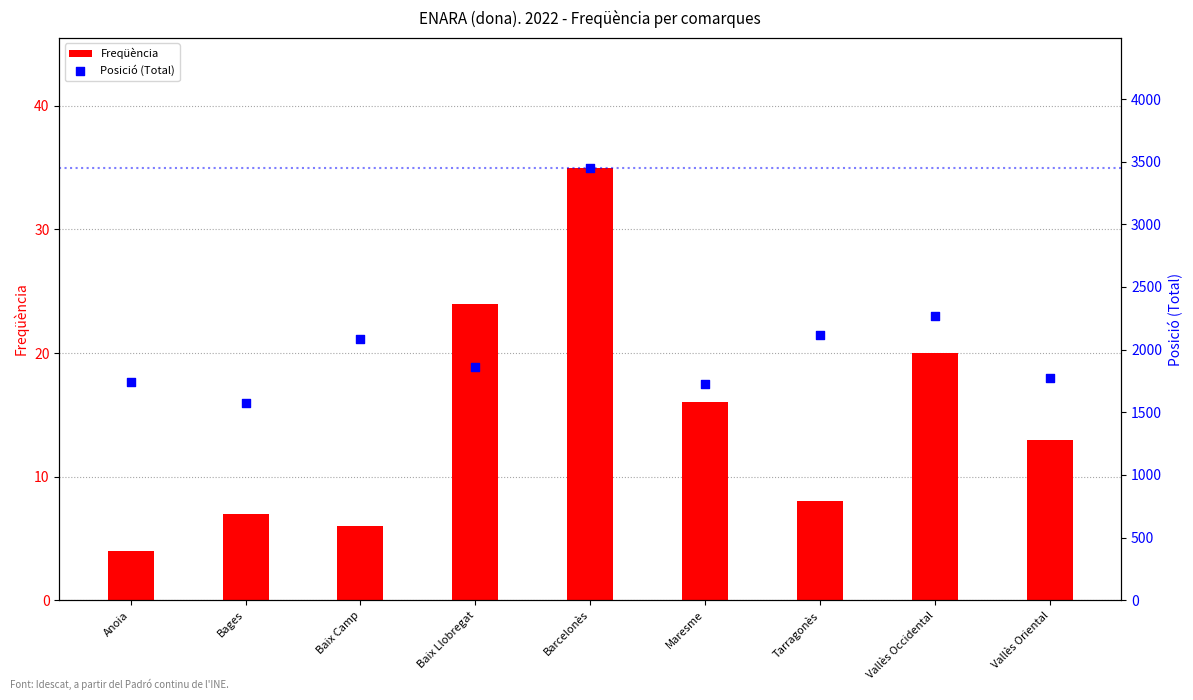

Which series has the largest total across all categories?

Posició (Total)